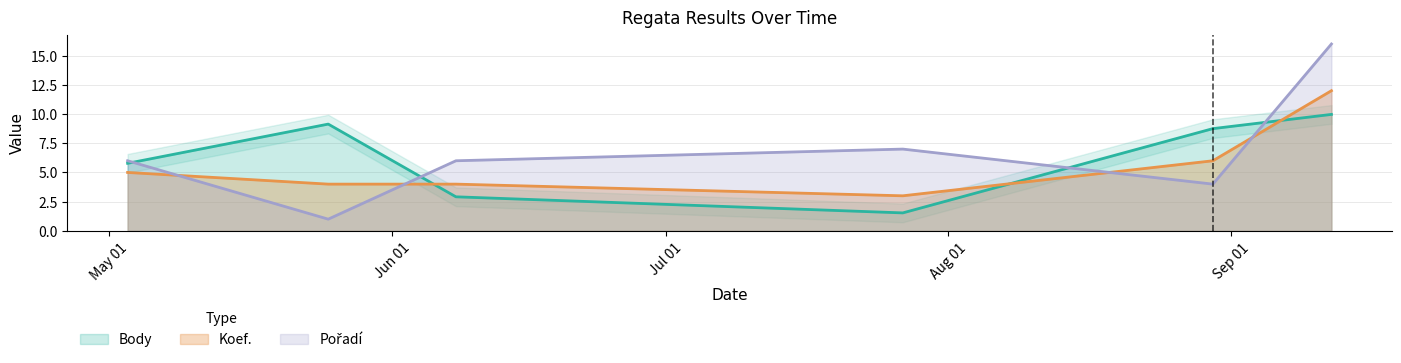

How many data points does each series have?

6